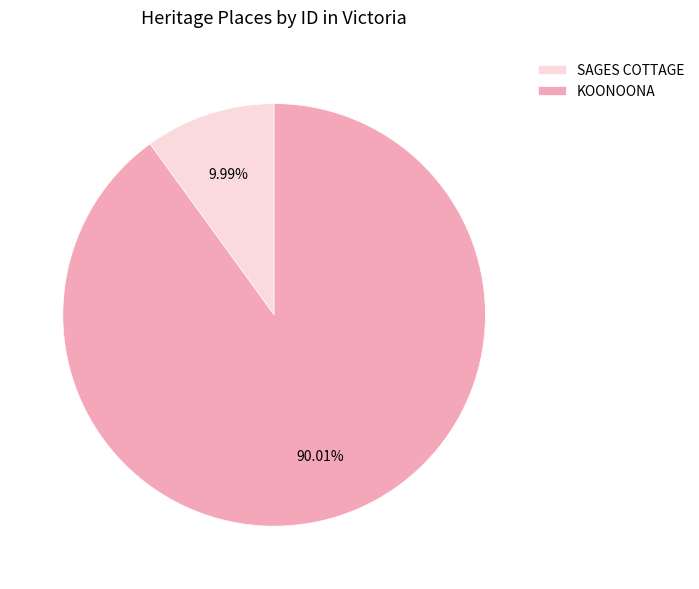

Which slice represents more than half of the pie?

KOONOONA